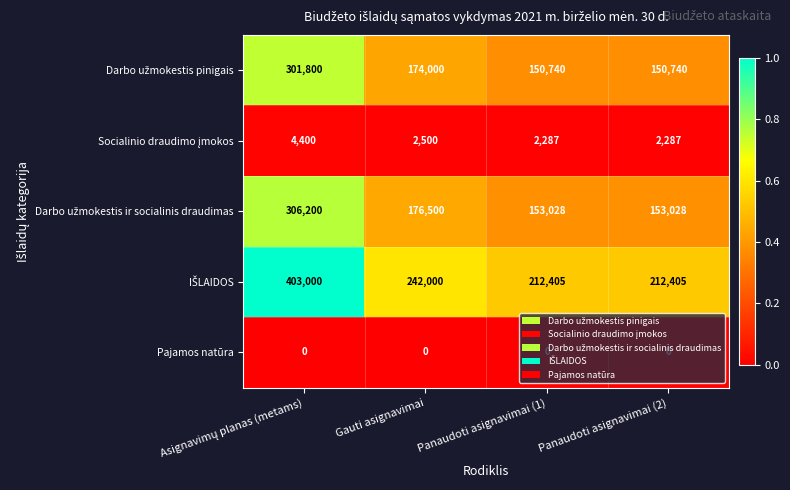

What is the spread (max minus min) of values at Gauti asignavimai?

242000